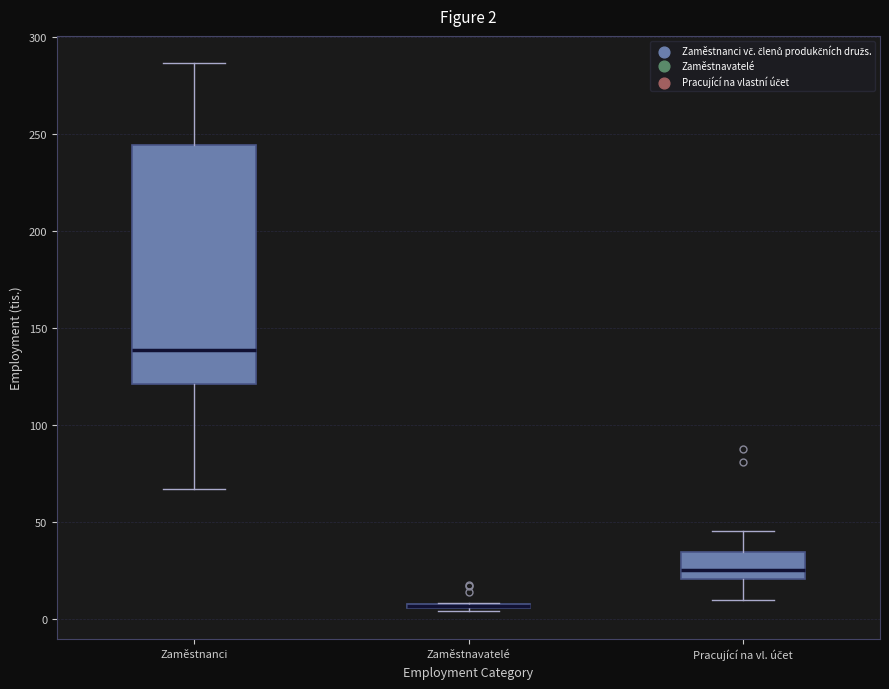

Which box is the tallest, from its lower edge to its upper edge?

Zaměstnanci